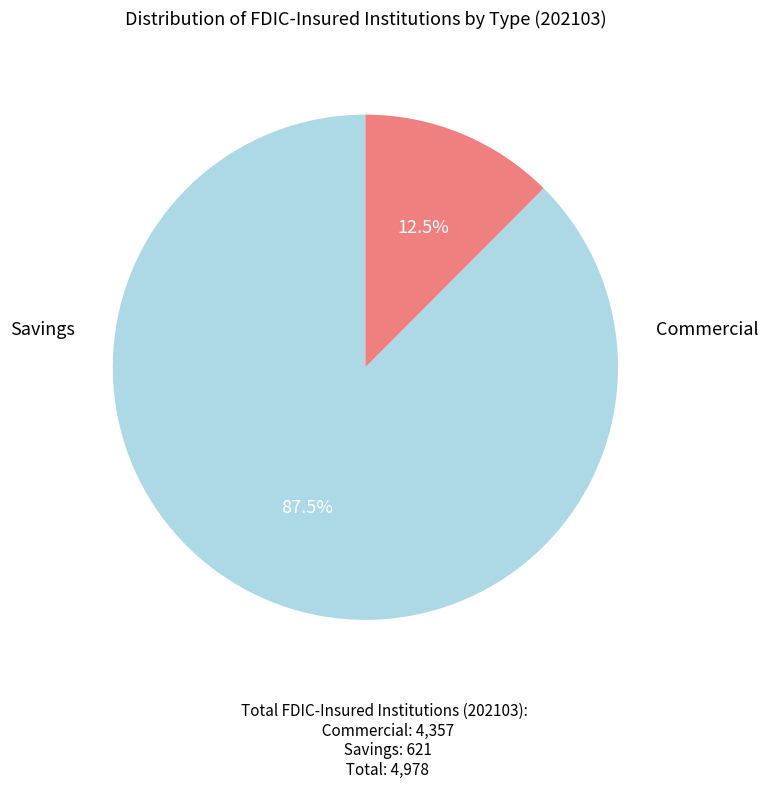

Is there a majority slice in this chart?

Yes